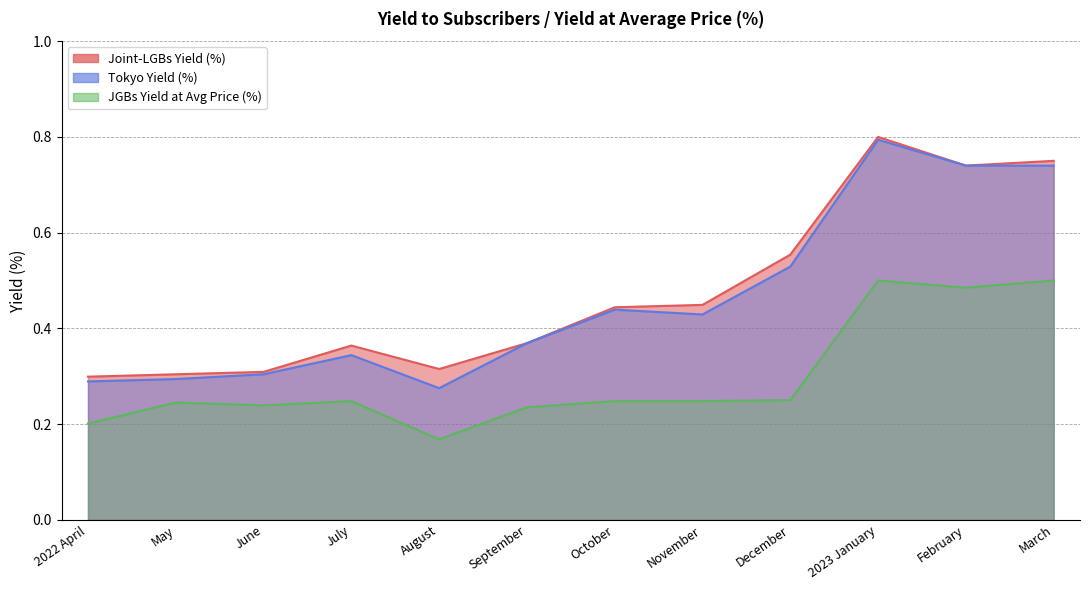

Which series has the largest total across all categories?

Joint-LGBs Yield (%)